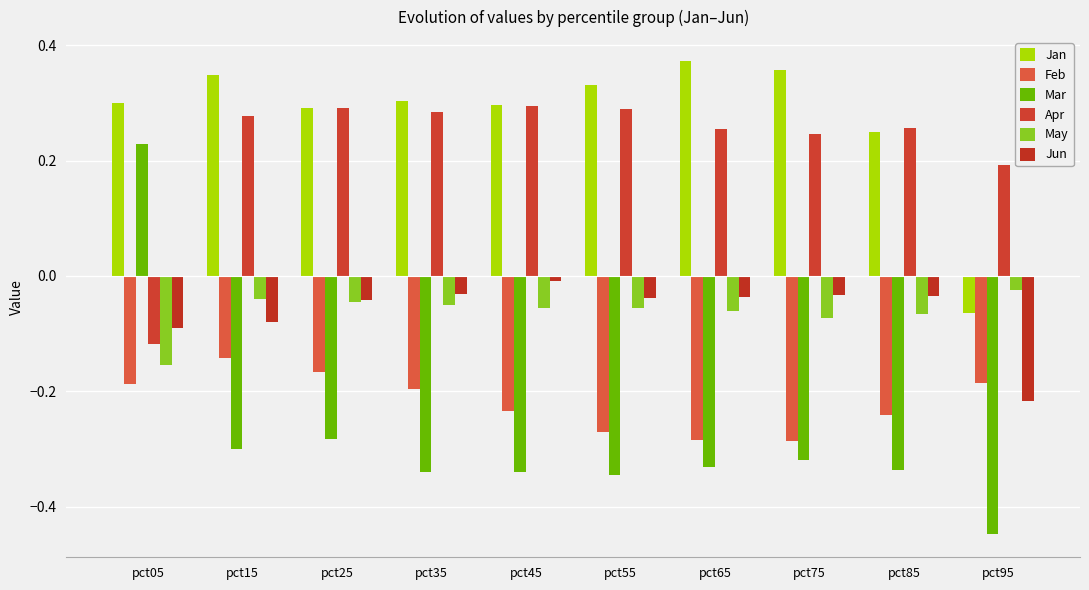

What is the difference between the maximum and minimum values in the May series?

0.1